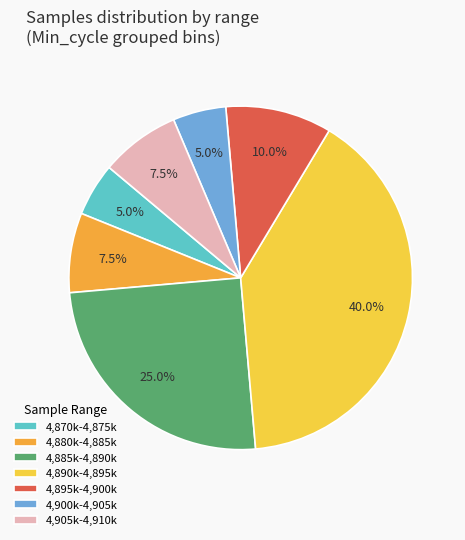

Approximately how many times larger is the value at 4,895k-4,900k compared to 4,900k-4,905k?

2.0